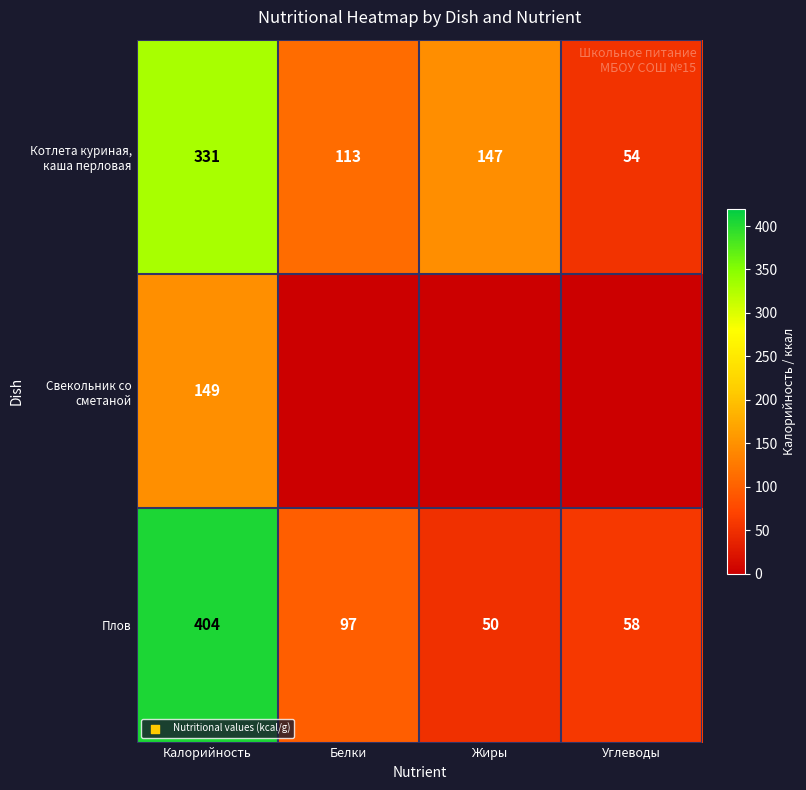

What is the difference between the highest and lowest values at Калорийность?

255